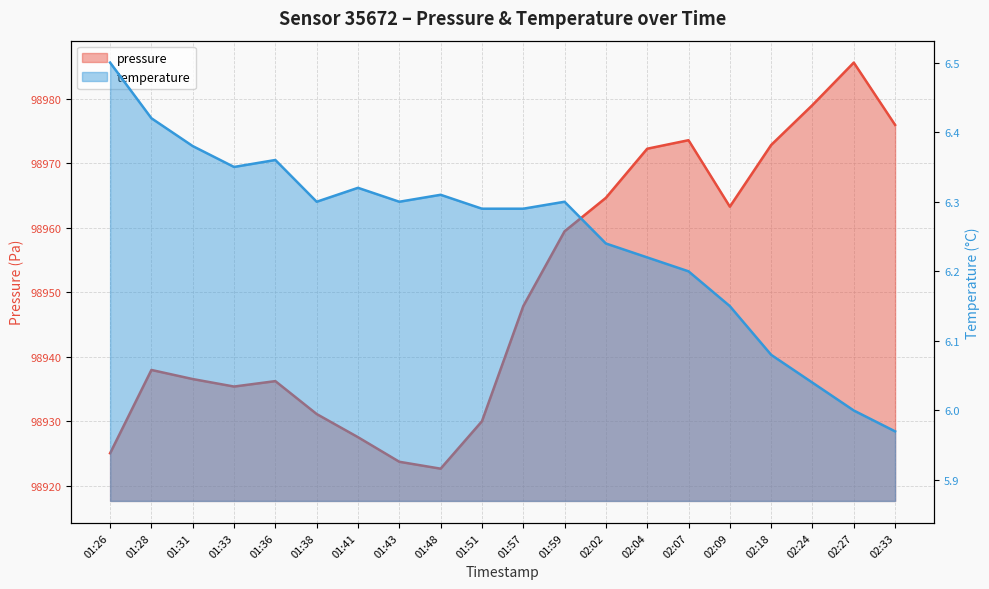

Rank the categories by temperature value from lowest to highest.

02:33, 02:27, 02:24, 02:18, 02:09, 02:07, 02:04, 02:02, 01:51, 01:57, 01:38, 01:43, 01:59, 01:48, 01:41, 01:33, 01:36, 01:31, 01:28, 01:26